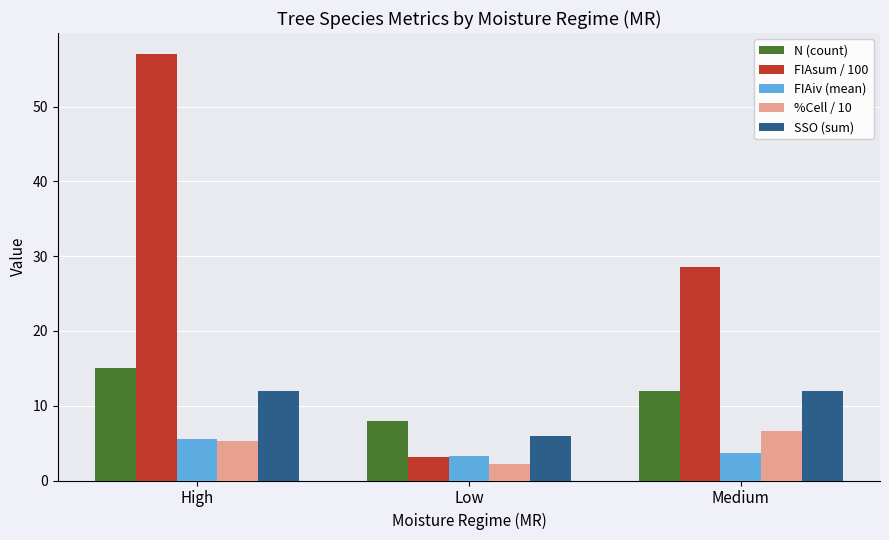

What is the approximate value of %Cell / 10 at Low?

2.2